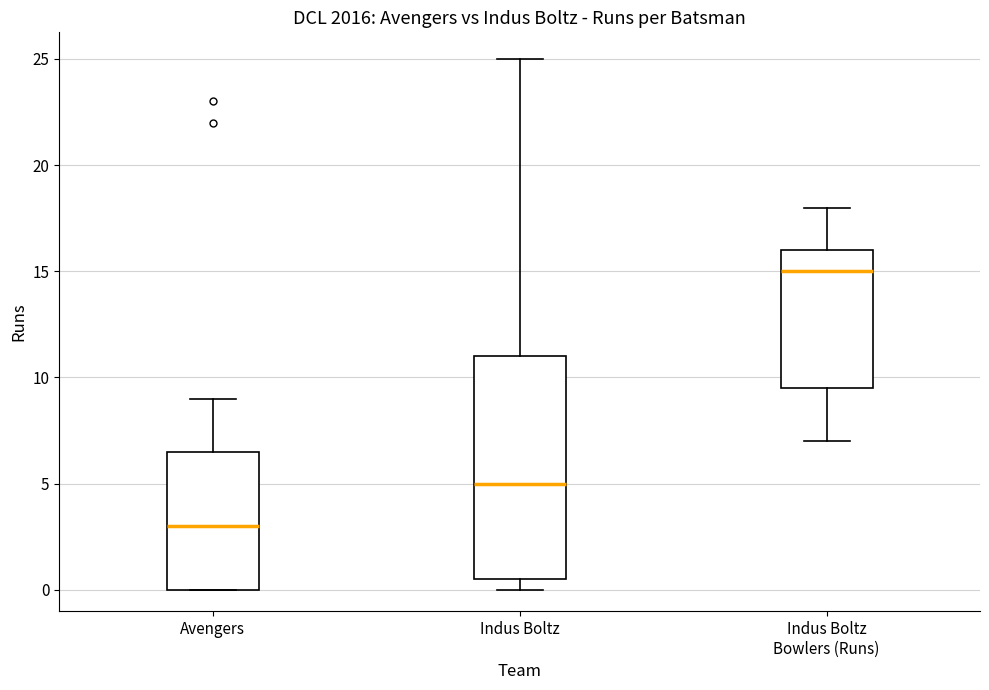

Which box's median line is the highest?

Indus Boltz Bowlers (Runs)